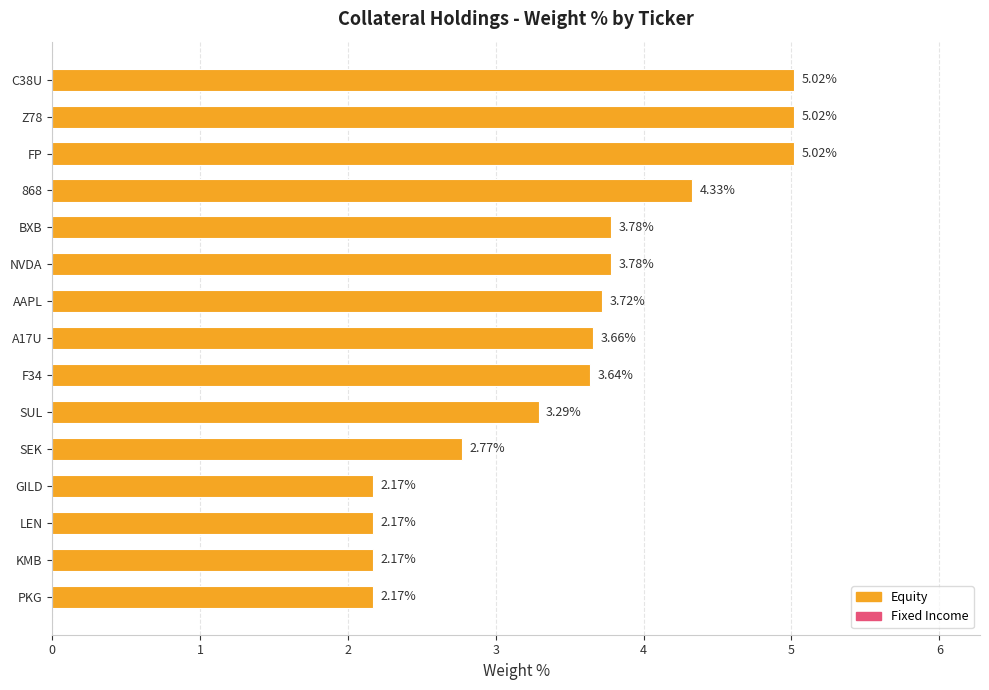

Where is the data nearest to the value 3?

SEK